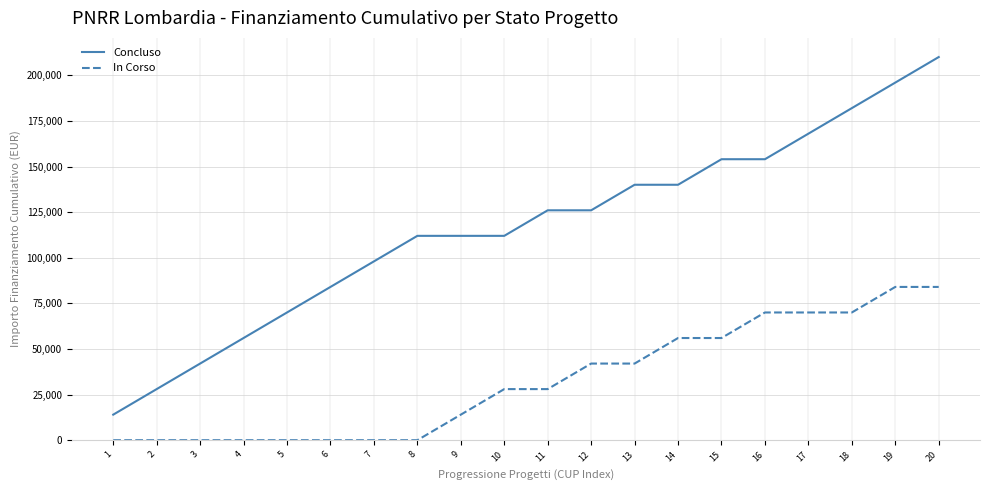

True or false: Concluso and In Corso intersect in this chart.

False